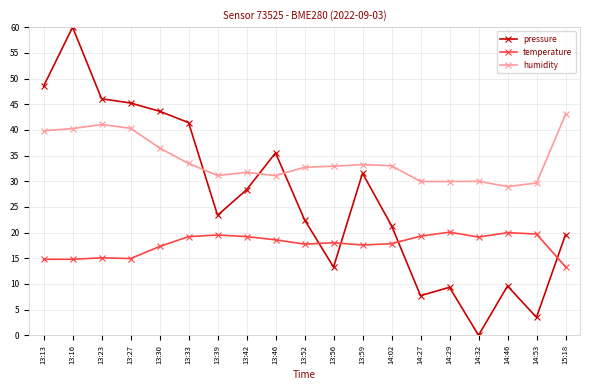

Is it true that pressure equals 34.5 at 13:39?

False